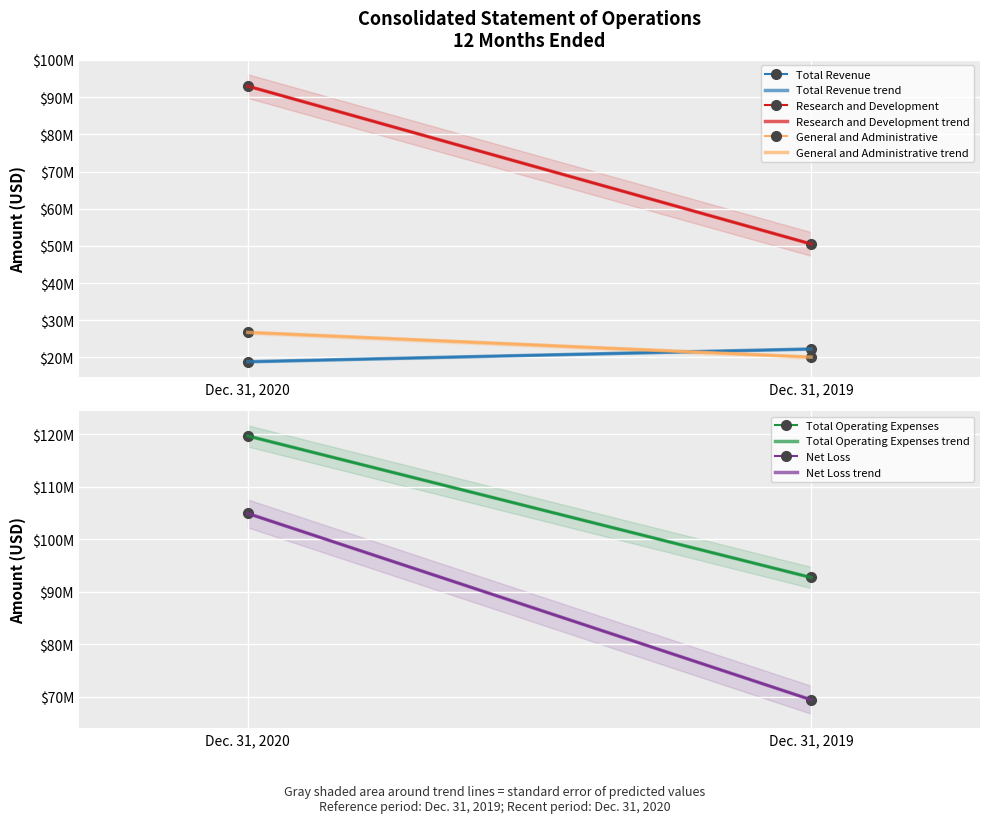

What is the difference between the Total Operating Expenses values at Dec. 31, 2020 and Dec. 31, 2019?

26968000